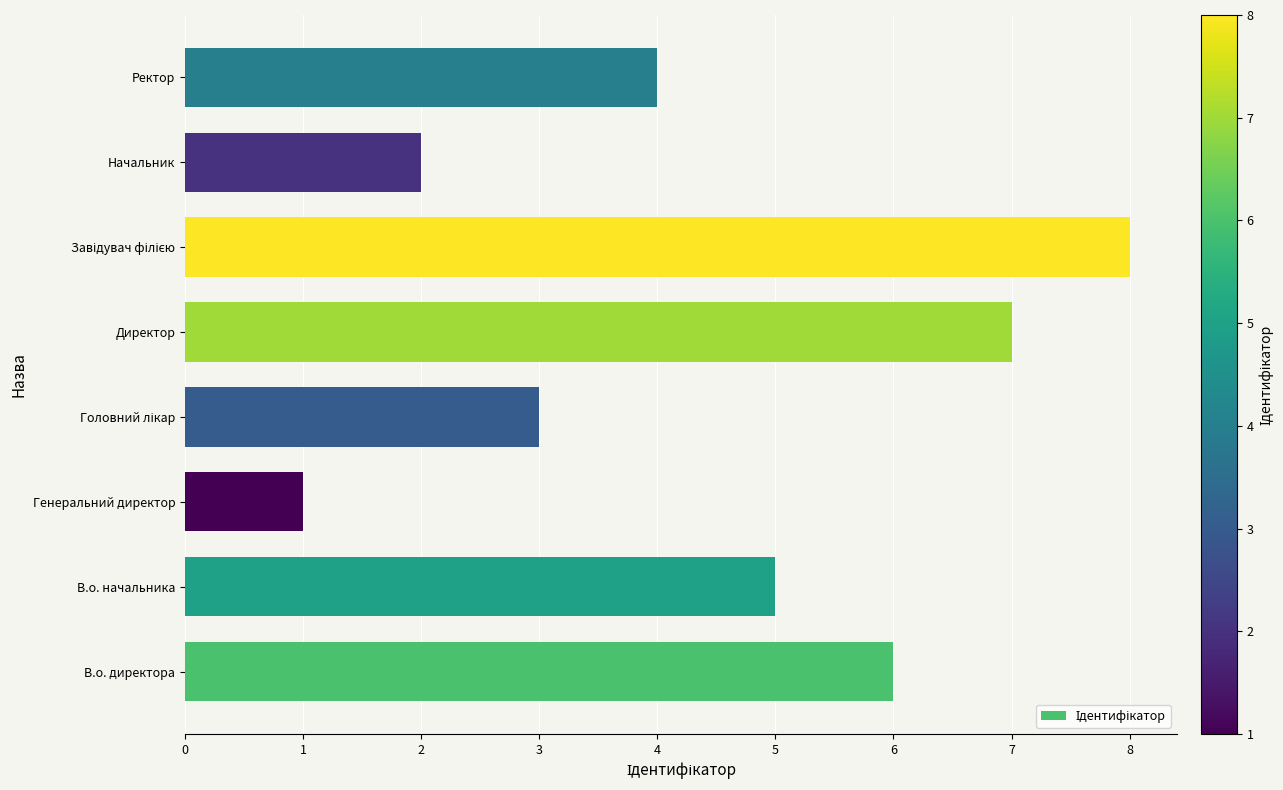

What is the difference between the maximum and minimum values?

7